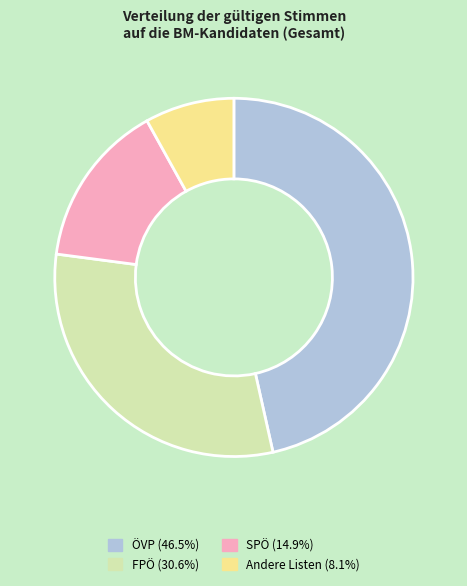

The Andere Listen slice represents 8% of the pie. True or false?

True